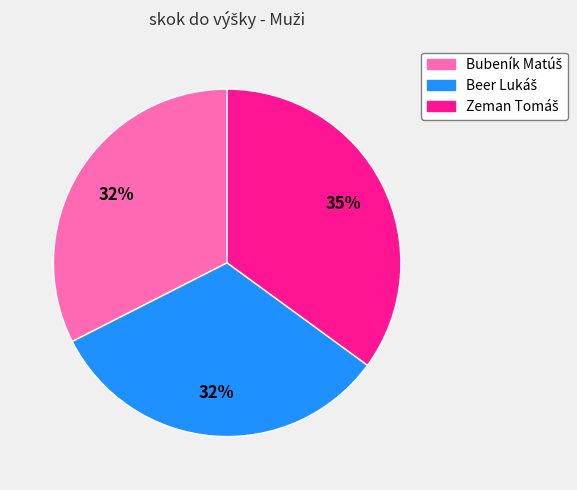

Does any single category account for the majority?

No